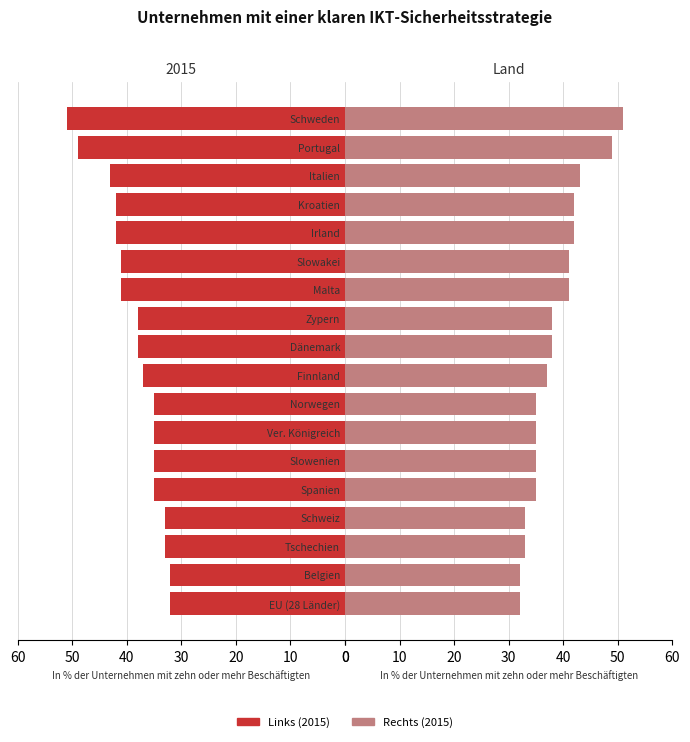

What is the value of the 8th bar from the left?

35